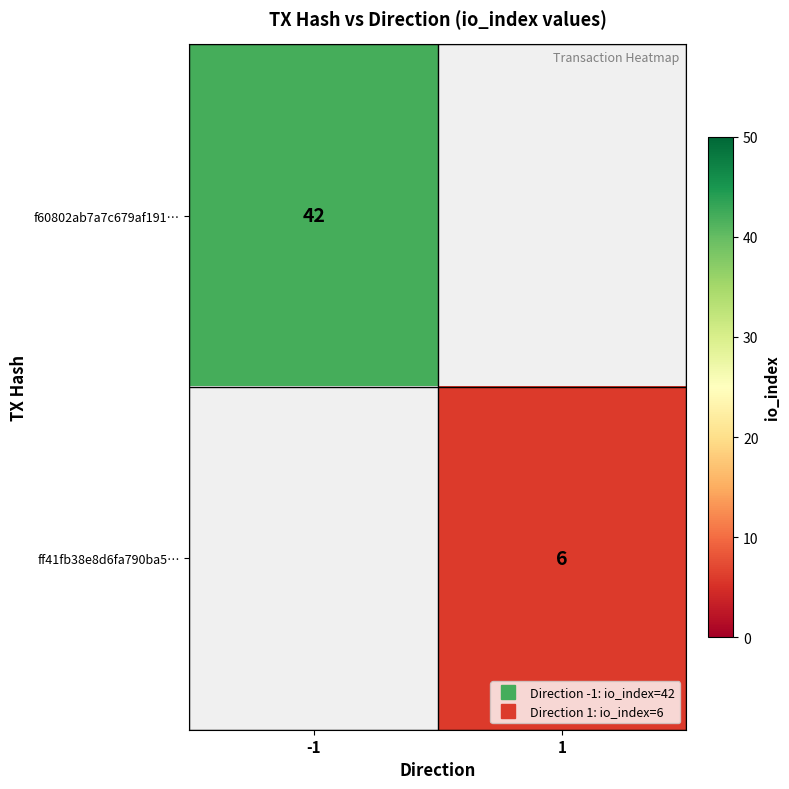

Which category has the highest value across all series?

-1